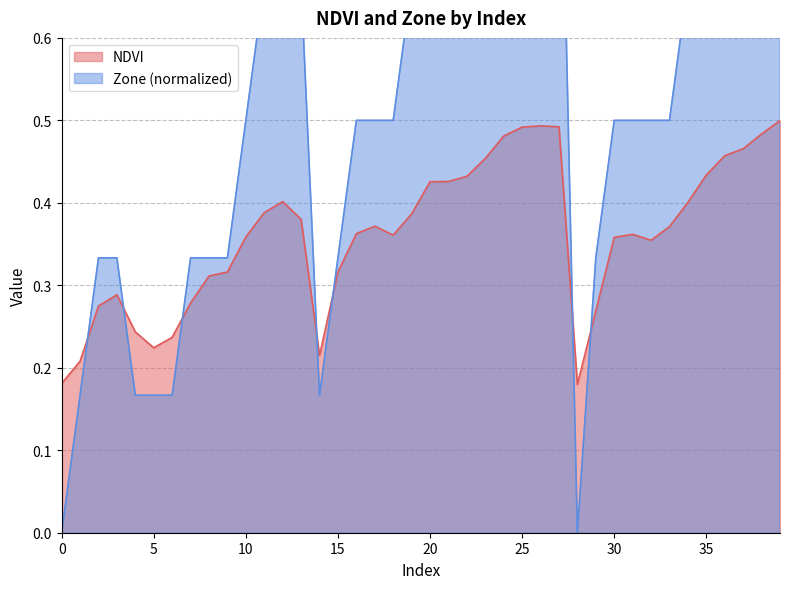

In Zone, how many points are lower than both neighbors (excluding endpoints)?

2